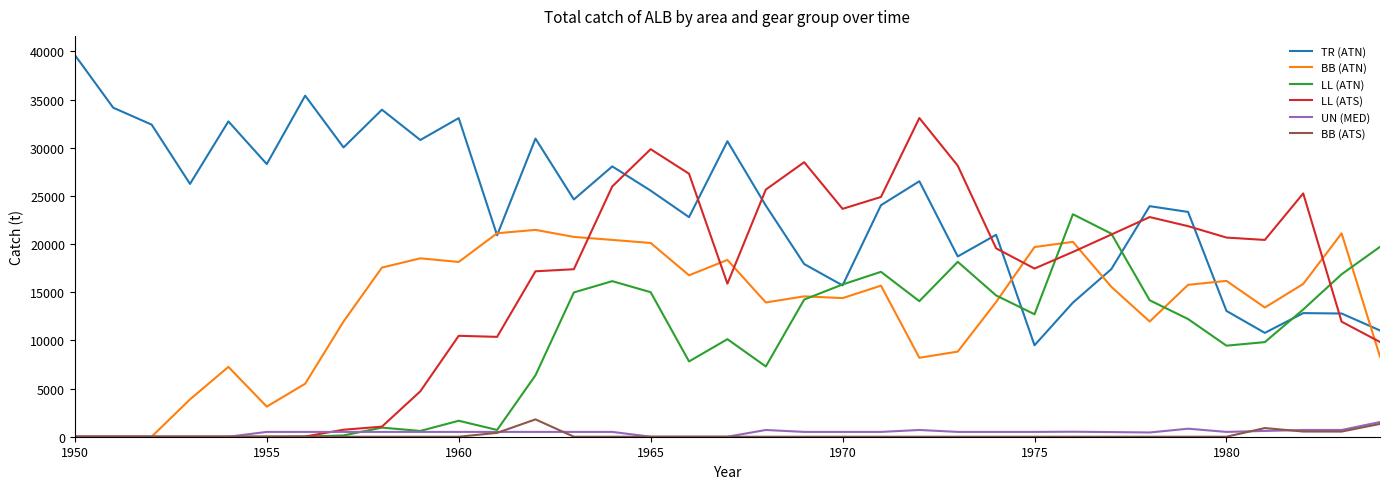

How many lines are shown in the chart?

6